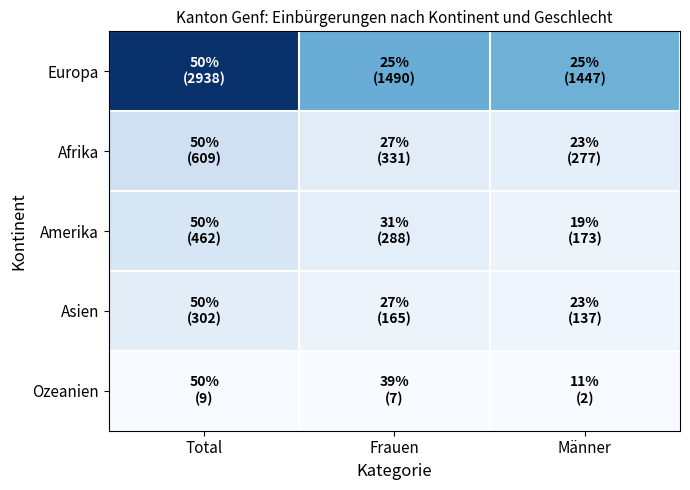

At which category is the sum across all series the highest?

Total